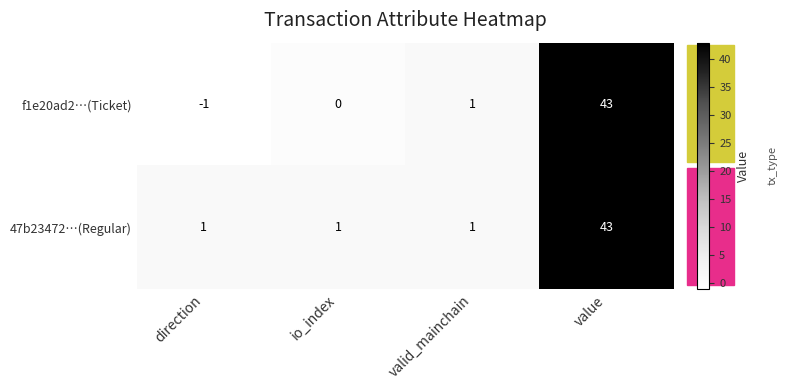

Between direction and valid_mainchain, which series saw the biggest shift?

f1e20ad2…(Ticket)